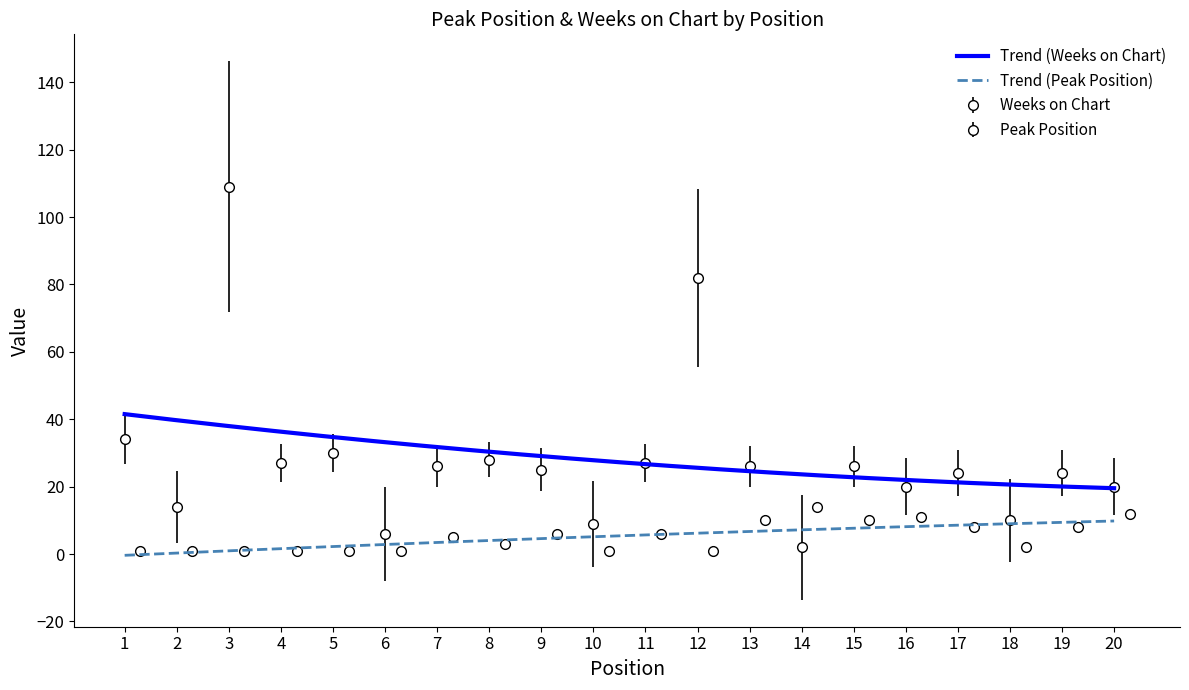

At 4, list the series in order from largest to smallest.

Weeks on Chart, Peak Position